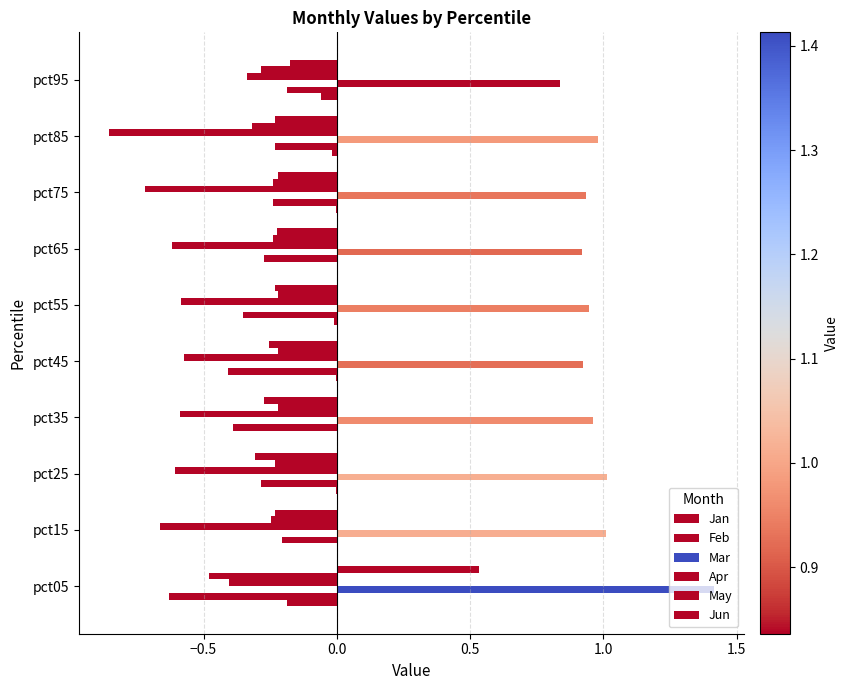

Which series has the widest spread of values?

Jun